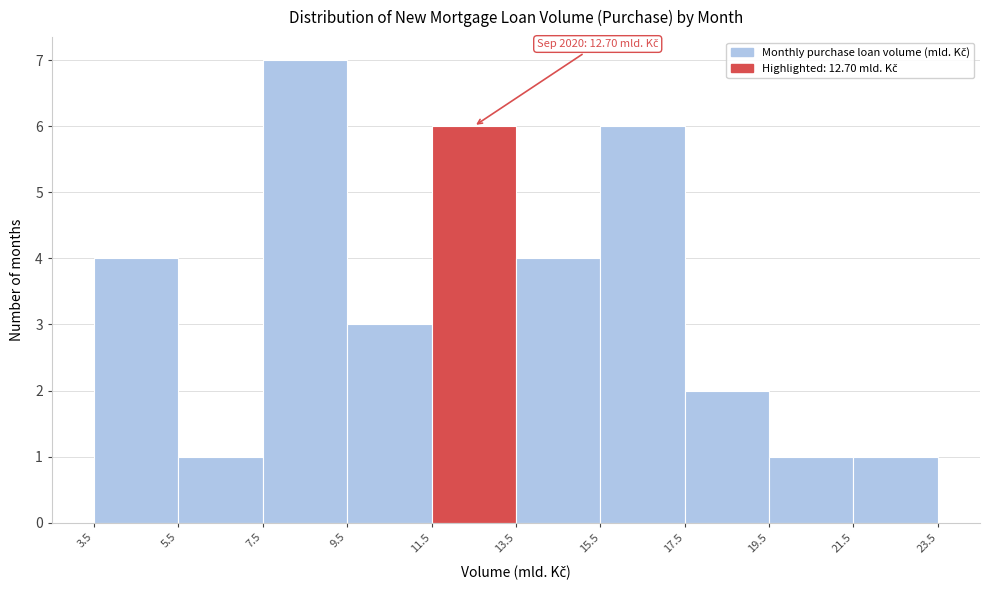

Which range on the x-axis has the tallest bar?

7.5 to 9.5